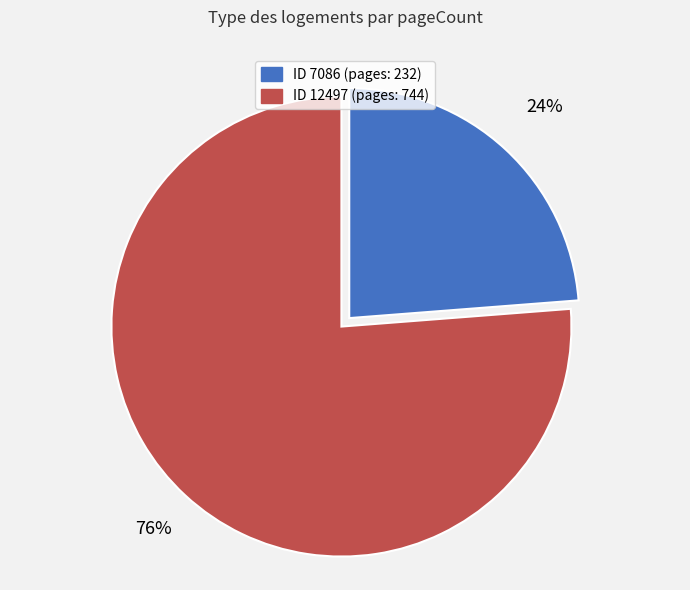

To the nearest percent, what is the average slice percentage?

50%